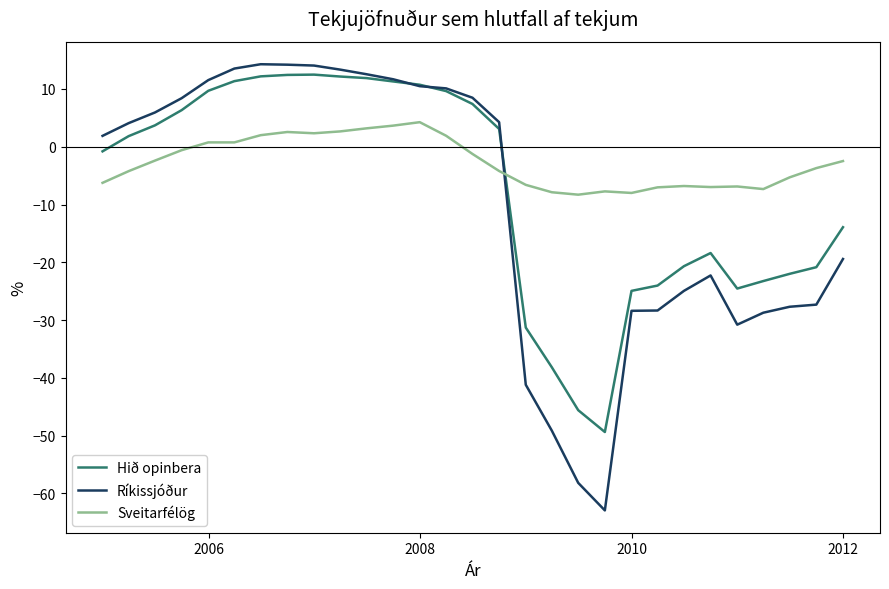

True or false: Sveitarfélög and Hið opinbera intersect in this chart.

True